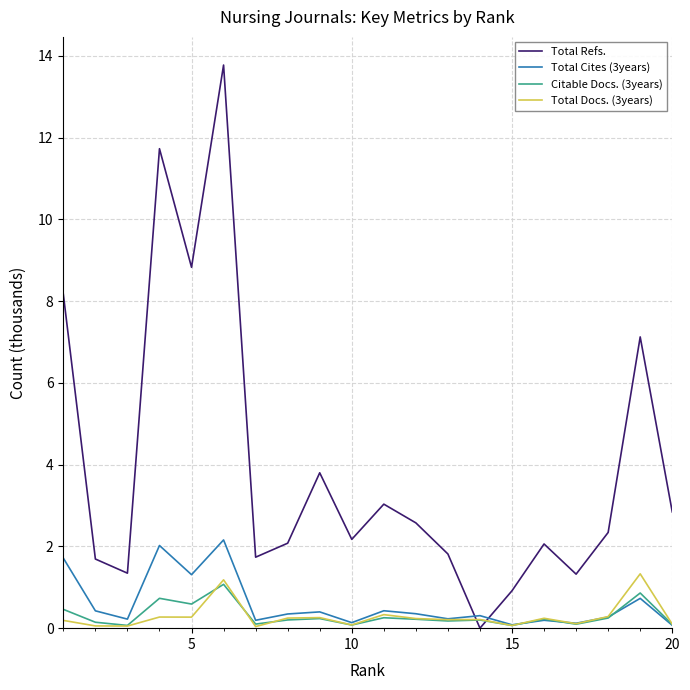

Which series has the widest spread of values?

Total Refs.